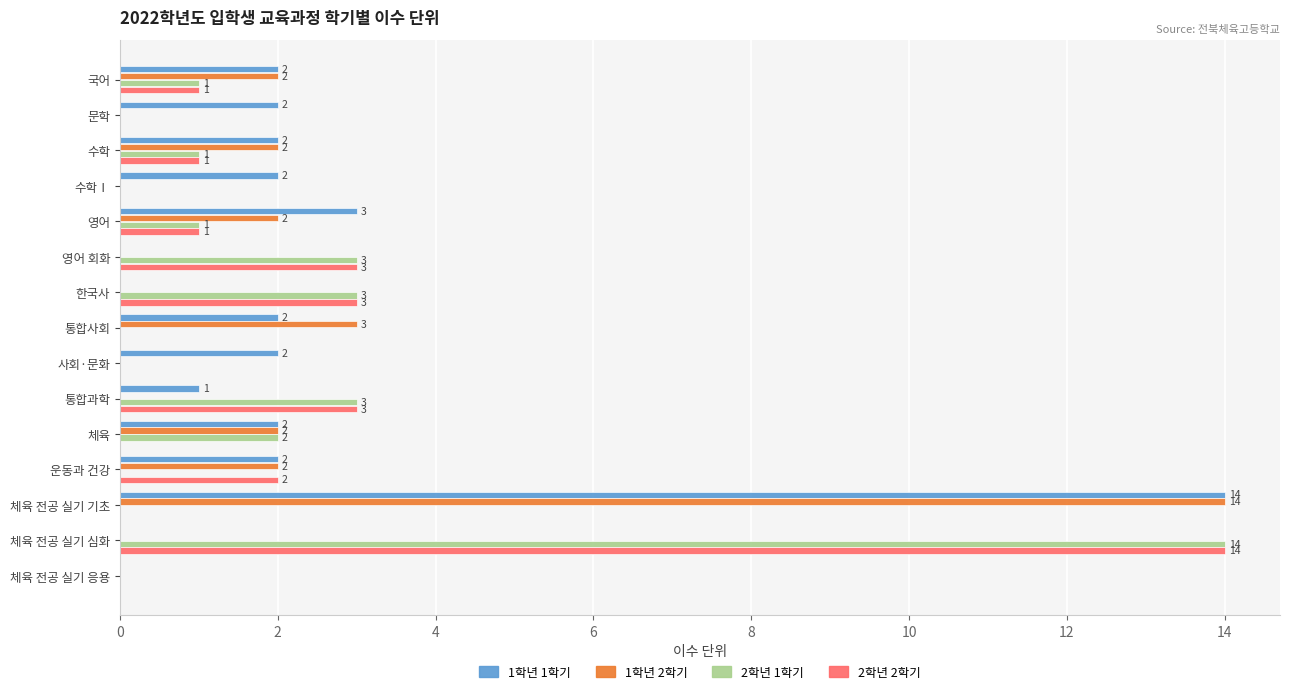

What are all the series names shown in the legend?

1학년 1학기, 1학년 2학기, 2학년 1학기, 2학년 2학기